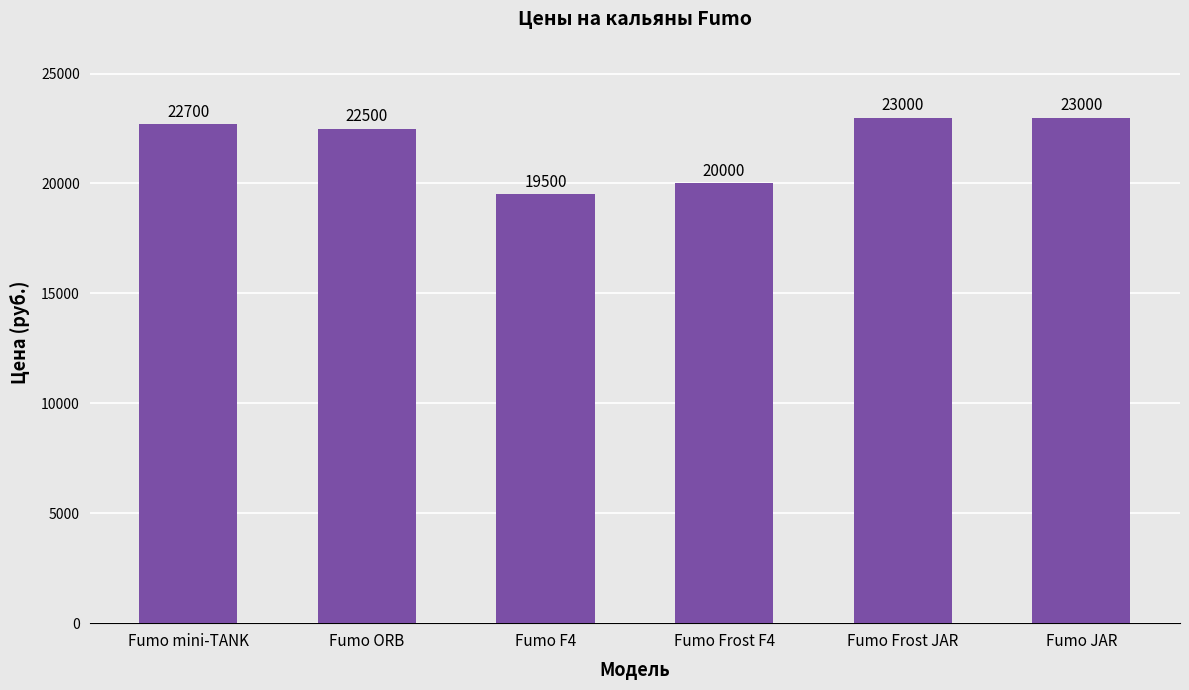

What is the smallest value displayed?

19500